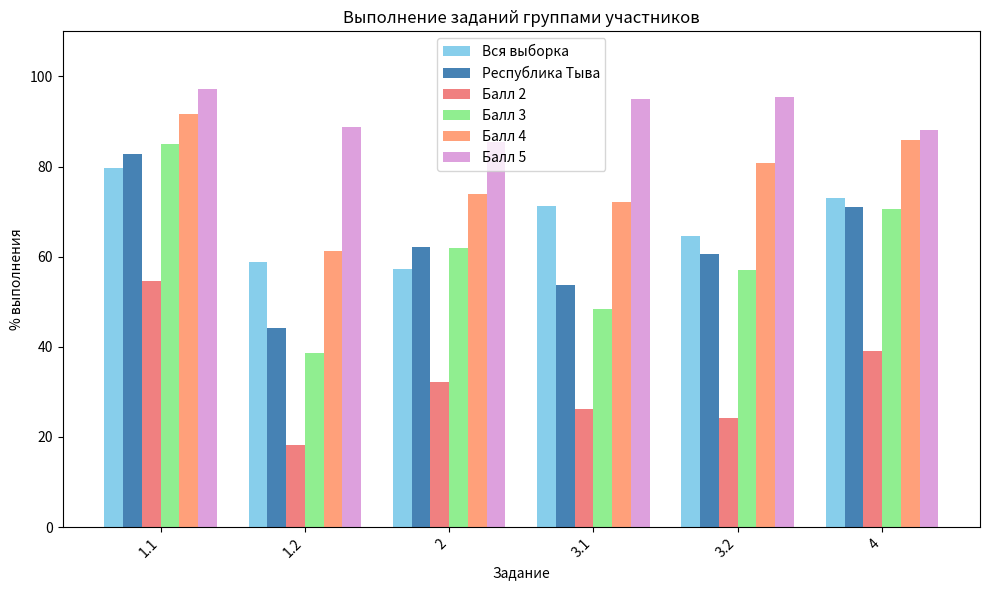

Which series changed the most between 1.1 and 1.2?

Балл 3